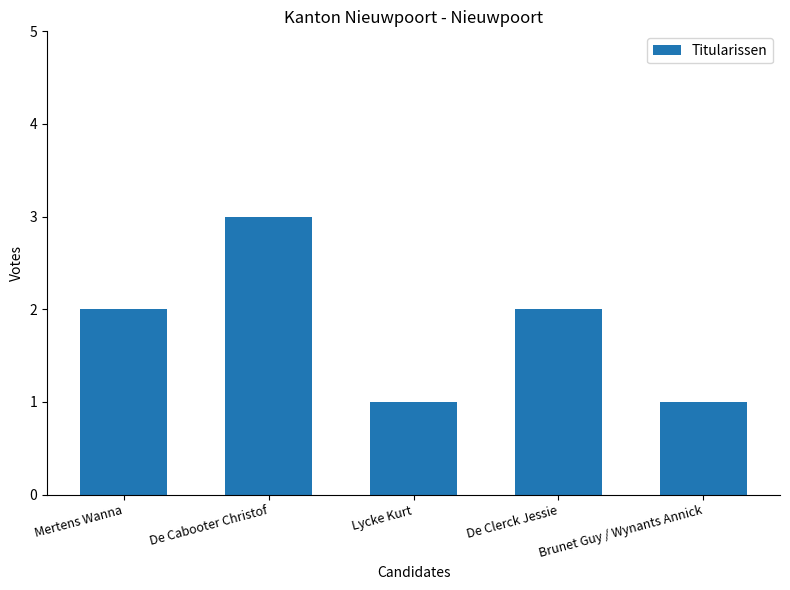

What is the value of the 5th bar from the left?

1